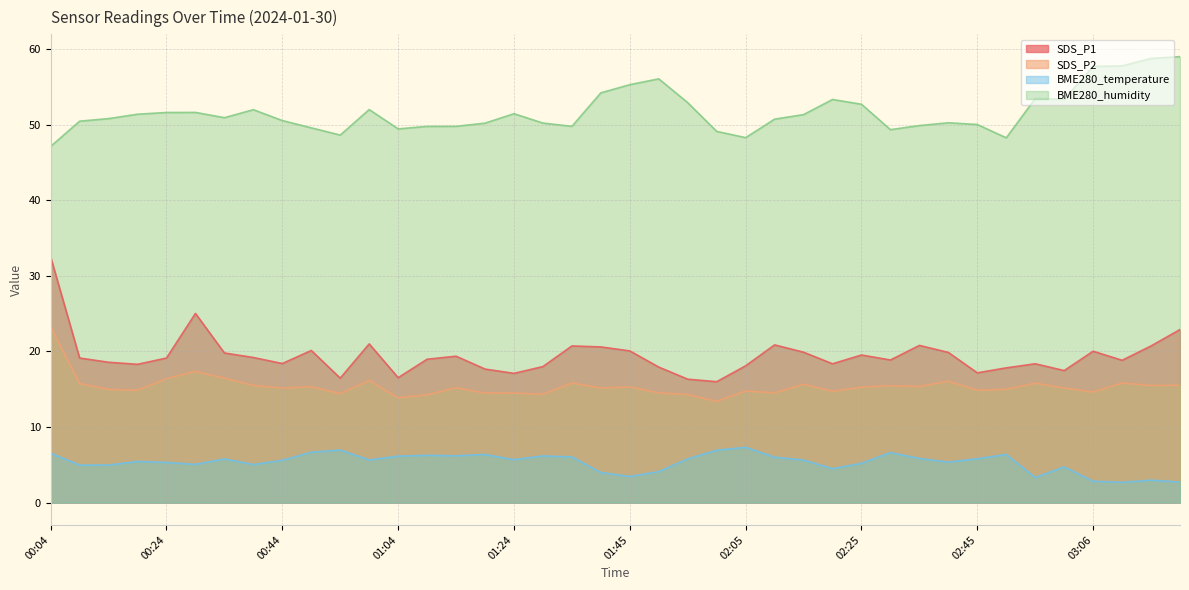

How many values in the SDS_P1 series are below 19?

20